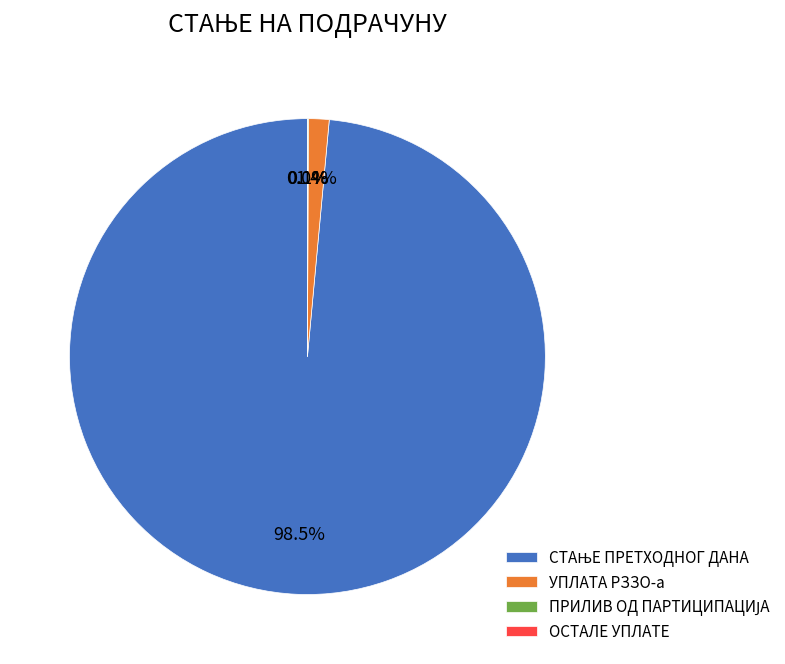

To the nearest percent, what is the average slice percentage?

25%